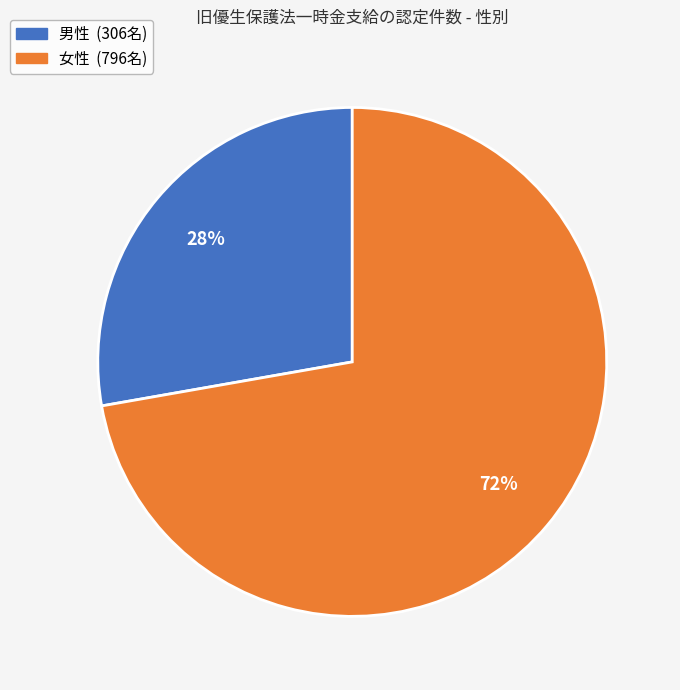

Rank the categories by value from lowest to highest.

男性, 女性